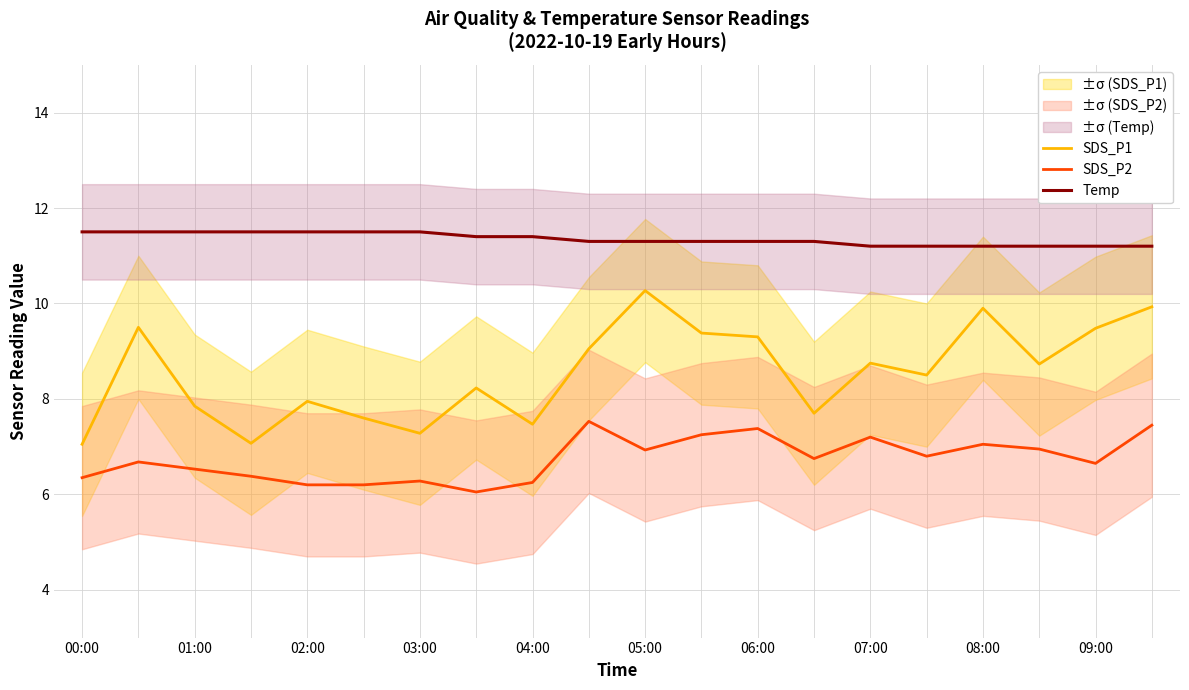

Between 02:00 and 09:00, which is larger?

09:00